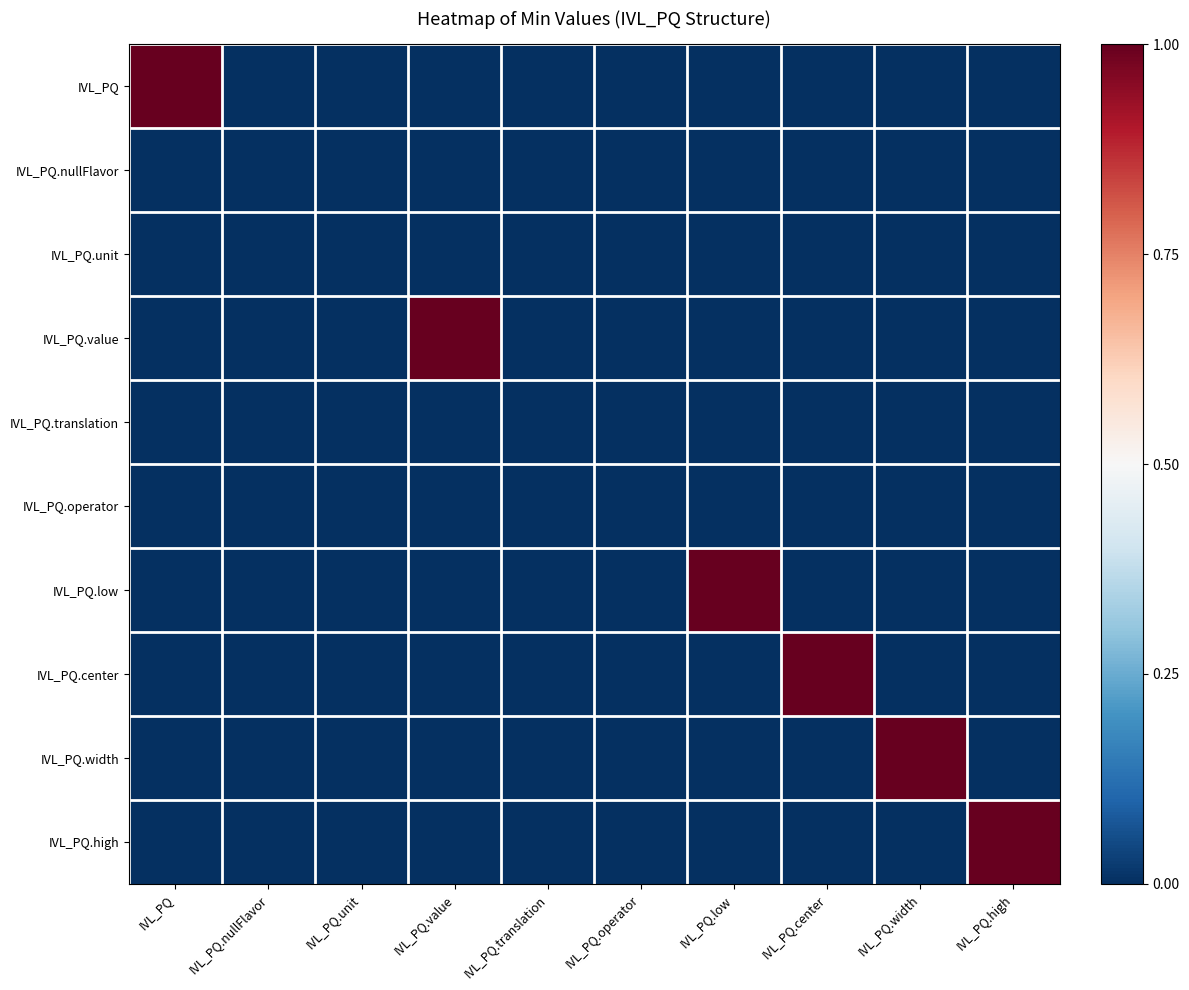

Reading left to right, what are all the values shown in this chart?

IVL_PQ: IVL_PQ=1	IVL_PQ.nullFlavor=0	IVL_PQ.unit=0	IVL_PQ.value=0	IVL_PQ.translation=0	IVL_PQ.operator=0	IVL_PQ.low=0	IVL_PQ.center=0	IVL_PQ.width=0	IVL_PQ.high=0
IVL_PQ.nullFlavor: IVL_PQ=0	IVL_PQ.nullFlavor=0	IVL_PQ.unit=0	IVL_PQ.value=0	IVL_PQ.translation=0	IVL_PQ.operator=0	IVL_PQ.low=0	IVL_PQ.center=0	IVL_PQ.width=0	IVL_PQ.high=0
IVL_PQ.unit: IVL_PQ=0	IVL_PQ.nullFlavor=0	IVL_PQ.unit=0	IVL_PQ.value=0	IVL_PQ.translation=0	IVL_PQ.operator=0	IVL_PQ.low=0	IVL_PQ.center=0	IVL_PQ.width=0	IVL_PQ.high=0
IVL_PQ.value: IVL_PQ=0	IVL_PQ.nullFlavor=0	IVL_PQ.unit=0	IVL_PQ.value=1	IVL_PQ.translation=0	IVL_PQ.operator=0	IVL_PQ.low=0	IVL_PQ.center=0	IVL_PQ.width=0	IVL_PQ.high=0
IVL_PQ.translation: IVL_PQ=0	IVL_PQ.nullFlavor=0	IVL_PQ.unit=0	IVL_PQ.value=0	IVL_PQ.translation=0	IVL_PQ.operator=0	IVL_PQ.low=0	IVL_PQ.center=0	IVL_PQ.width=0	IVL_PQ.high=0
IVL_PQ.operator: IVL_PQ=0	IVL_PQ.nullFlavor=0	IVL_PQ.unit=0	IVL_PQ.value=0	IVL_PQ.translation=0	IVL_PQ.operator=0	IVL_PQ.low=0	IVL_PQ.center=0	IVL_PQ.width=0	IVL_PQ.high=0
IVL_PQ.low: IVL_PQ=0	IVL_PQ.nullFlavor=0	IVL_PQ.unit=0	IVL_PQ.value=0	IVL_PQ.translation=0	IVL_PQ.operator=0	IVL_PQ.low=1	IVL_PQ.center=0	IVL_PQ.width=0	IVL_PQ.high=0
IVL_PQ.center: IVL_PQ=0	IVL_PQ.nullFlavor=0	IVL_PQ.unit=0	IVL_PQ.value=0	IVL_PQ.translation=0	IVL_PQ.operator=0	IVL_PQ.low=0	IVL_PQ.center=1	IVL_PQ.width=0	IVL_PQ.high=0
IVL_PQ.width: IVL_PQ=0	IVL_PQ.nullFlavor=0	IVL_PQ.unit=0	IVL_PQ.value=0	IVL_PQ.translation=0	IVL_PQ.operator=0	IVL_PQ.low=0	IVL_PQ.center=0	IVL_PQ.width=1	IVL_PQ.high=0
IVL_PQ.high: IVL_PQ=0	IVL_PQ.nullFlavor=0	IVL_PQ.unit=0	IVL_PQ.value=0	IVL_PQ.translation=0	IVL_PQ.operator=0	IVL_PQ.low=0	IVL_PQ.center=0	IVL_PQ.width=0	IVL_PQ.high=1